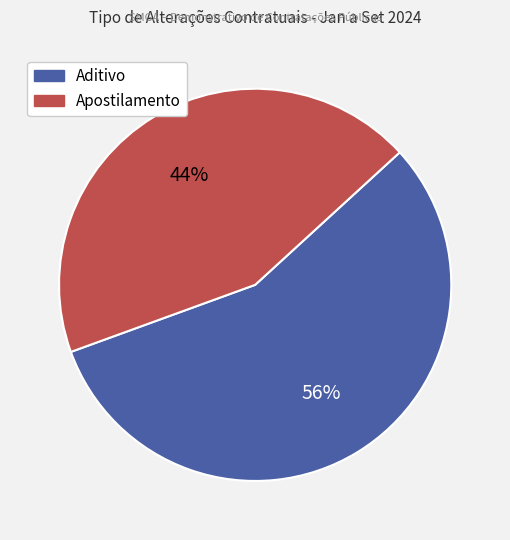

How many slices are in this pie chart?

2